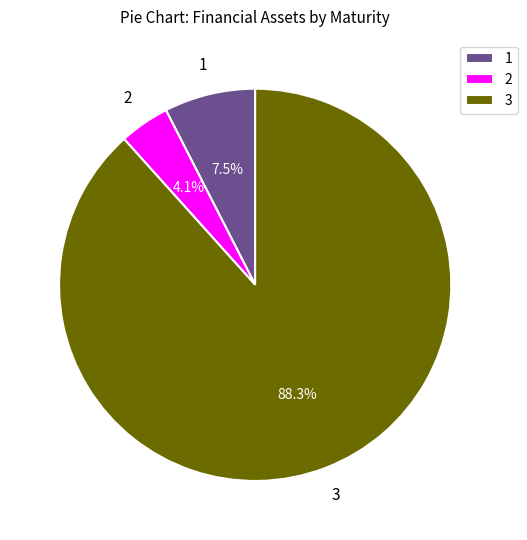

Count the number of slices in the pie.

3